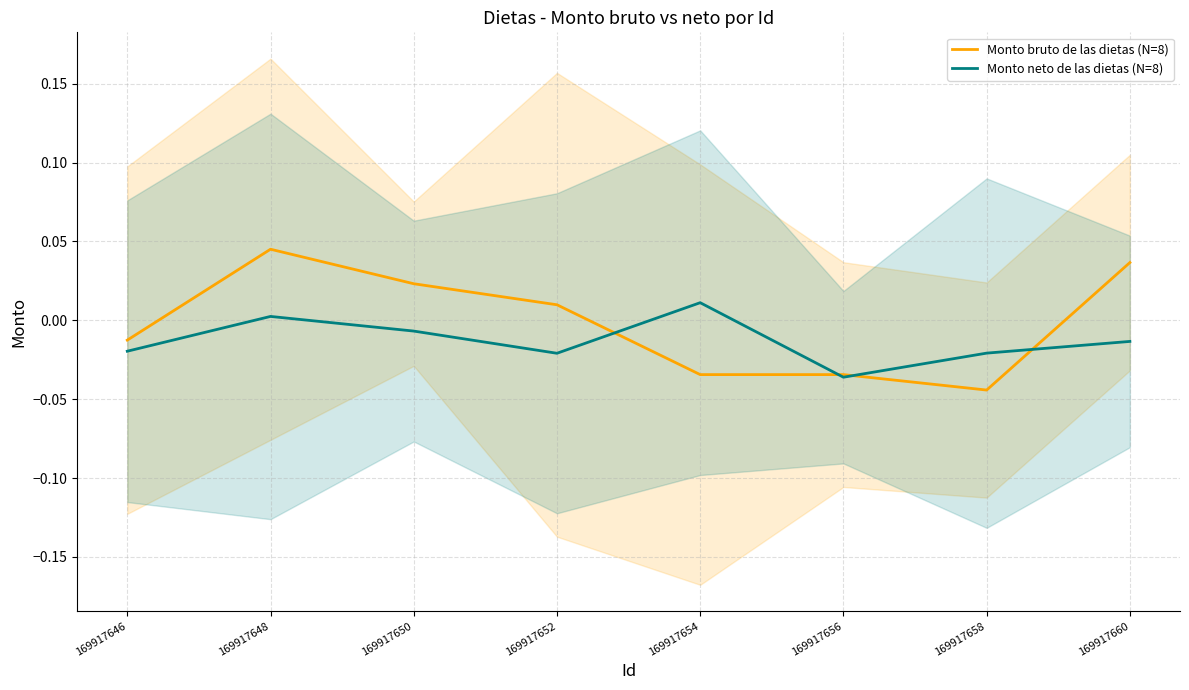

How many values in the Monto bruto de las dietas (N=8) series exceed 0?

4